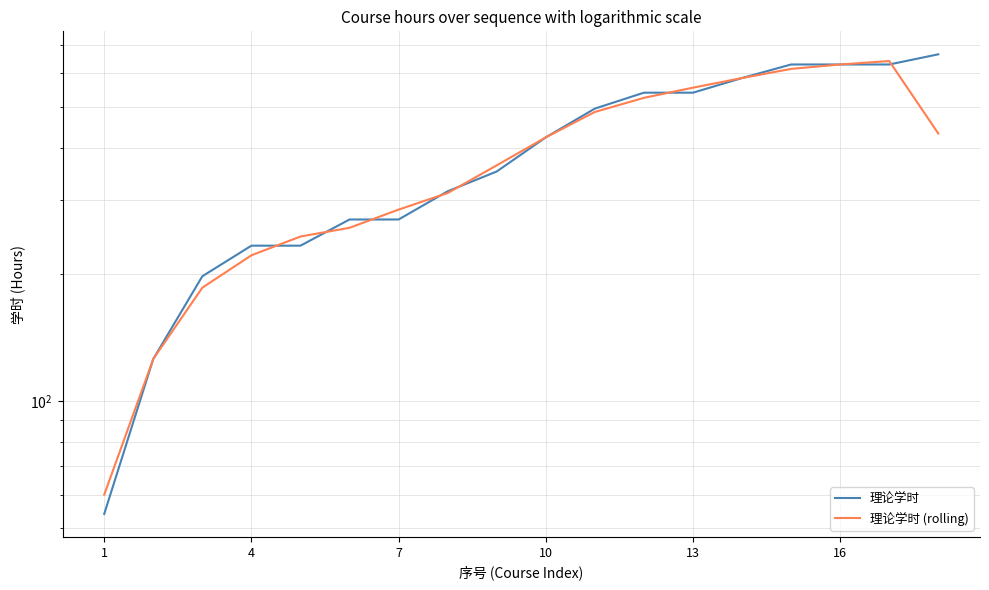

The 理论学时 series shows 630 at 16. True or false?

True